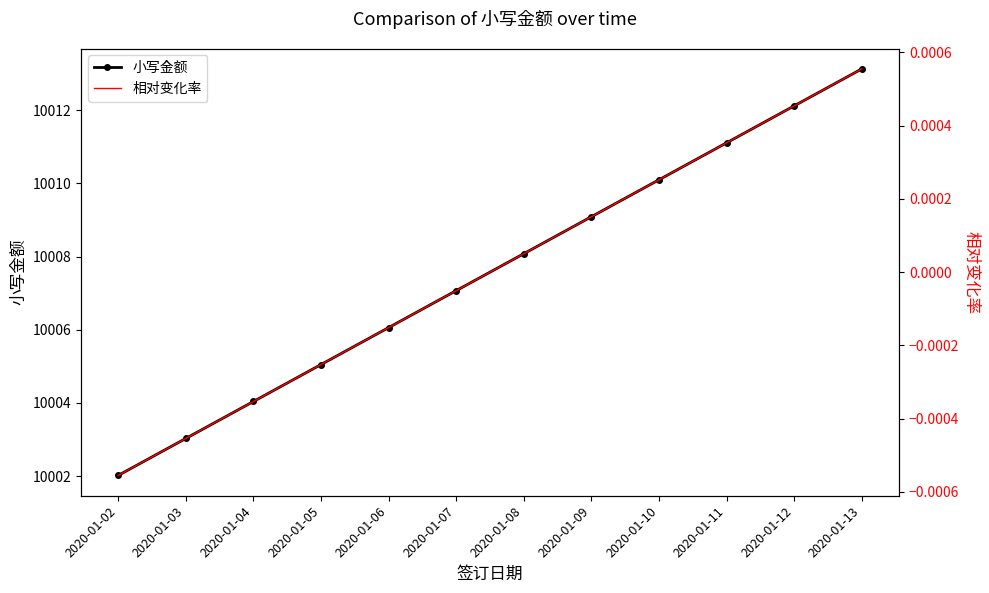

At which category does the chart reach its peak across all series?

2020-01-13